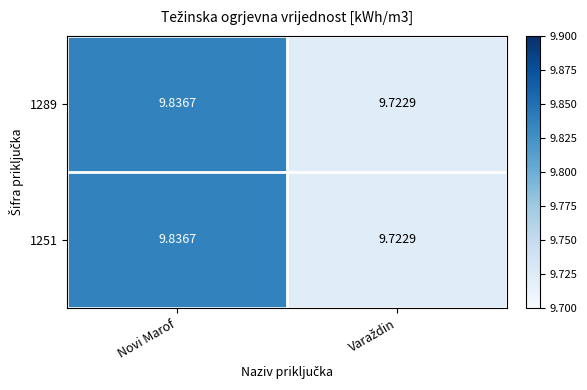

At which category is the sum across all series the highest?

Novi Marof